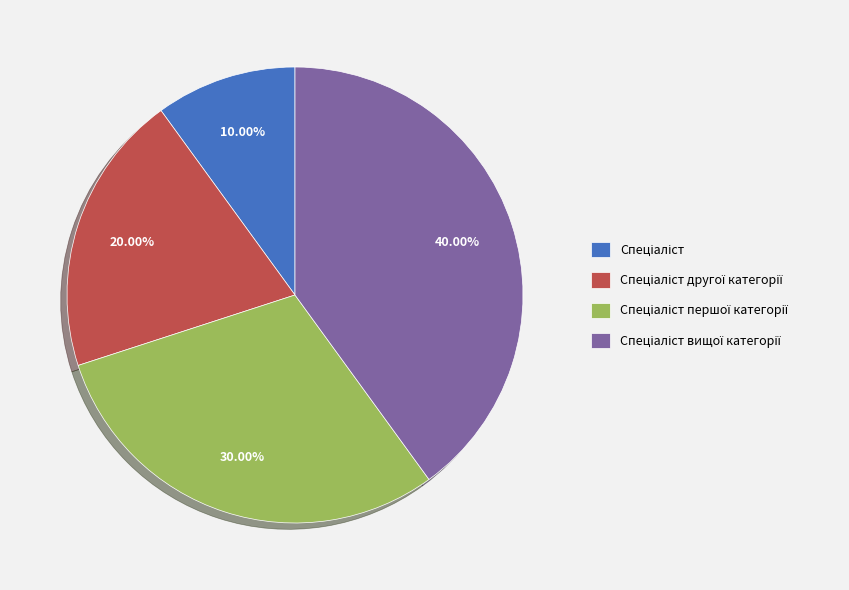

Is there any slice that represents more than half of the pie?

No